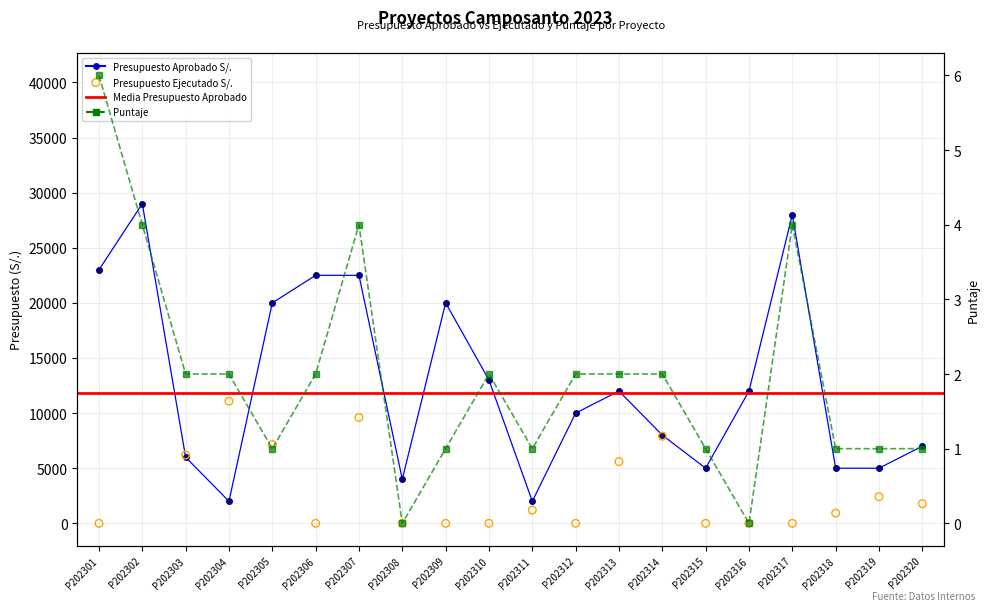

At which category is the sum across all series the highest?

P202302